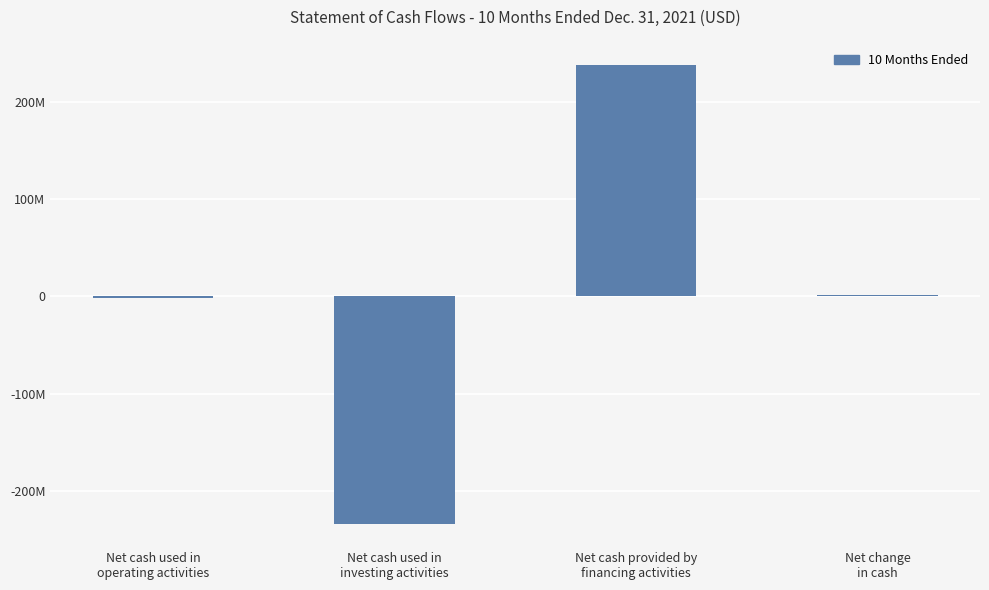

Are the bars horizontal?

No